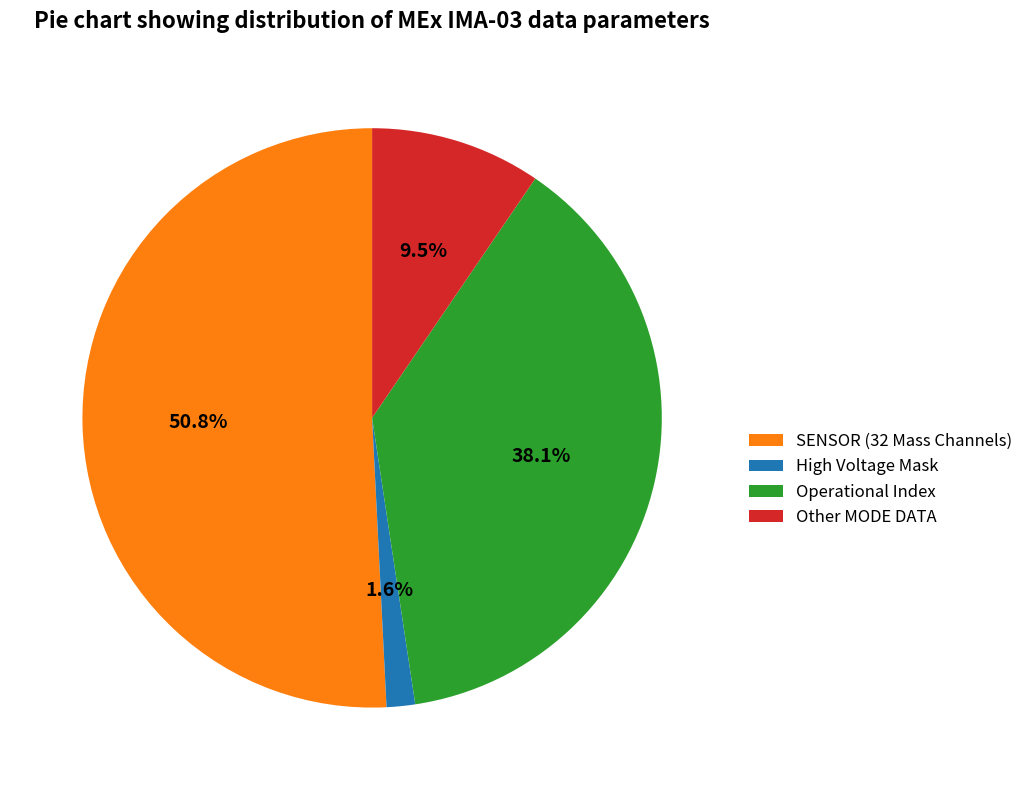

Does Operational Index account for over 50% of the chart?

No